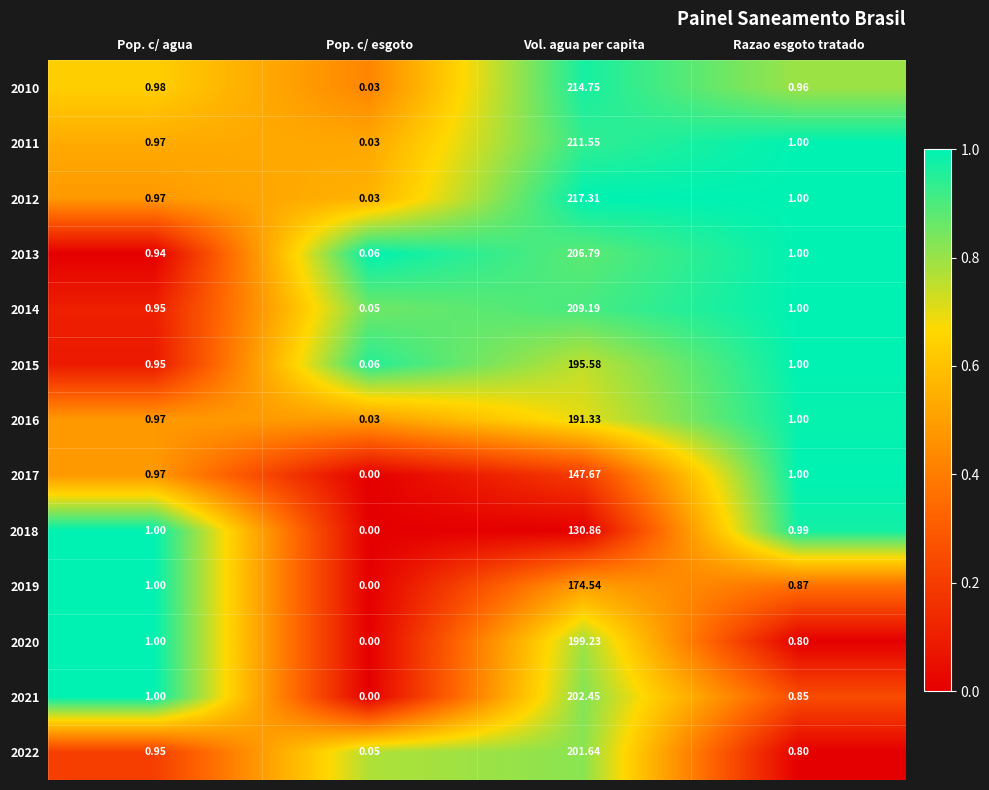

At which category is the sum across all series the highest?

Vol. agua per capita